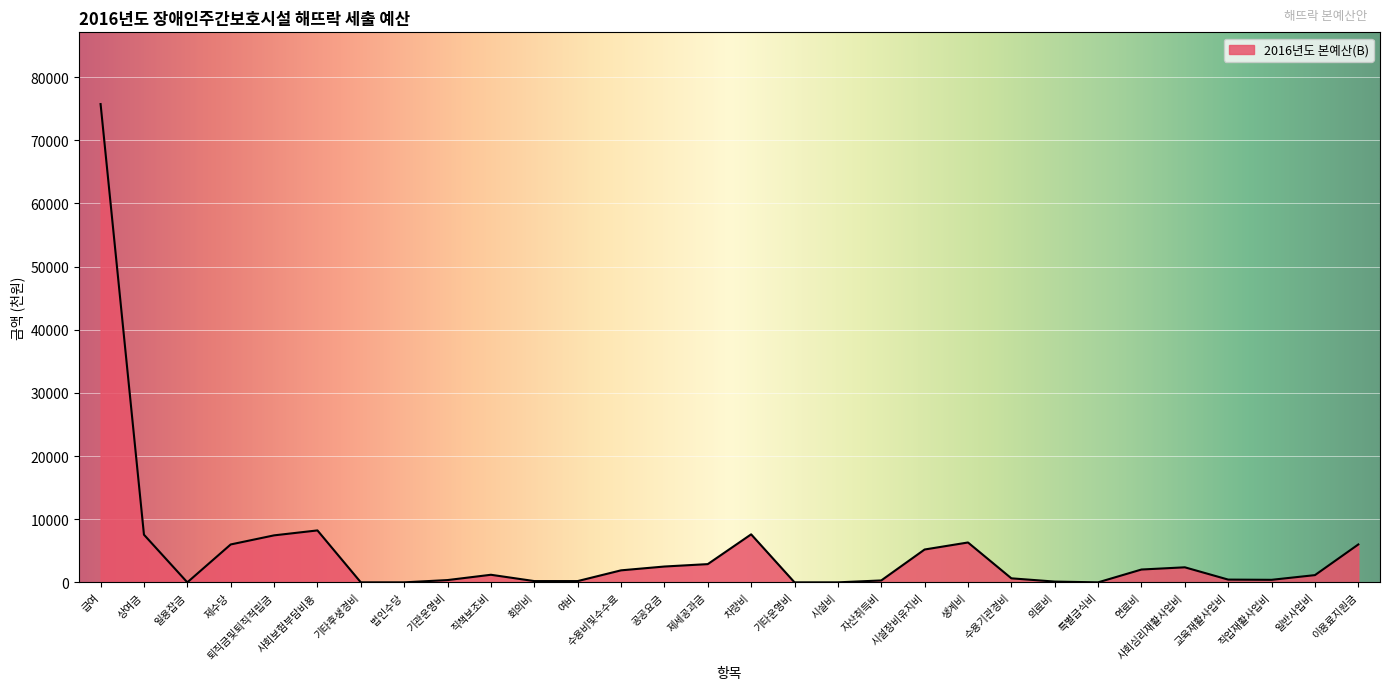

Which label corresponds to the largest value in the chart?

급여